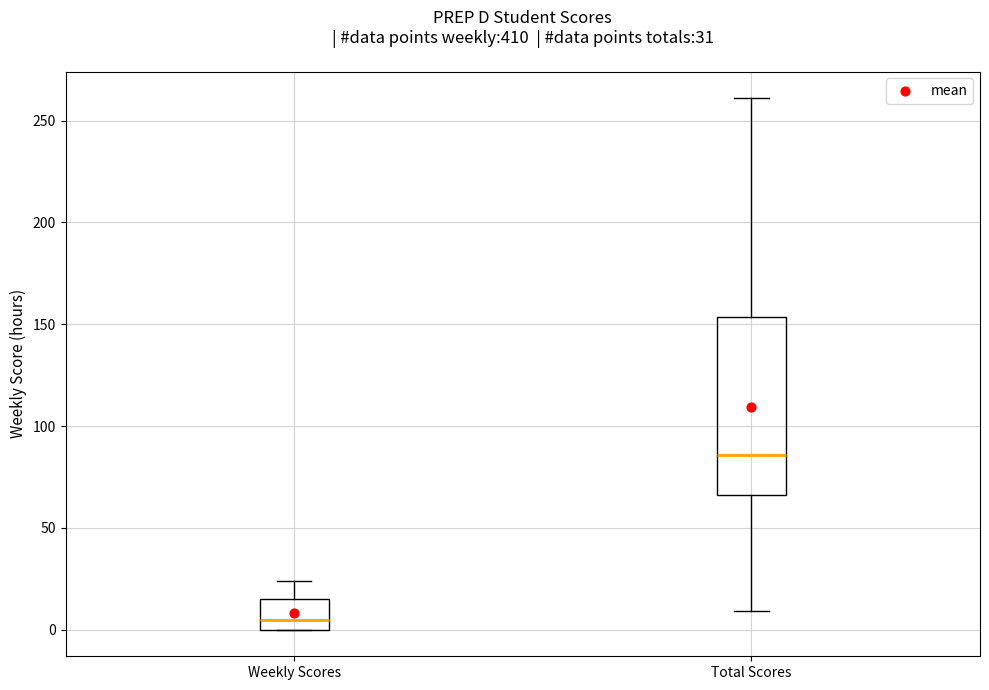

Comparing the boxes themselves (not the whiskers), which one is the tallest?

Total Scores